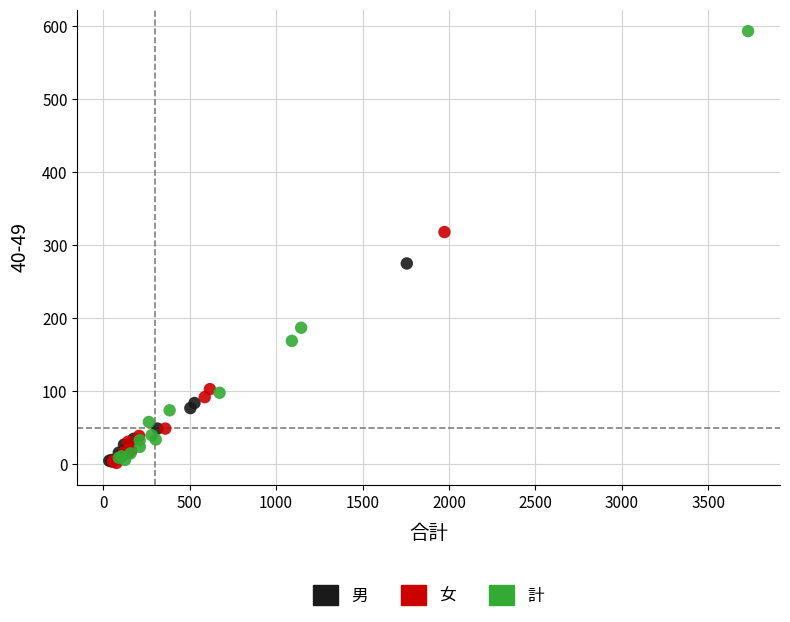

Which series reaches the maximum Y coordinate?

計